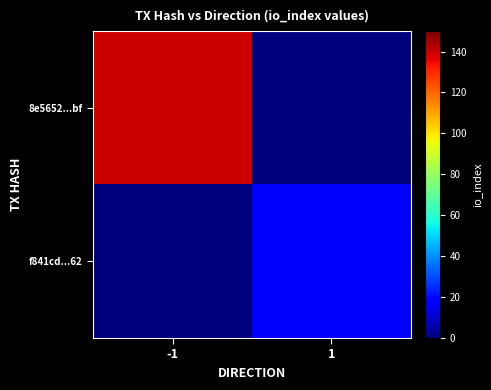

Between -1 and 1, which series saw the biggest shift?

8e5652...bf